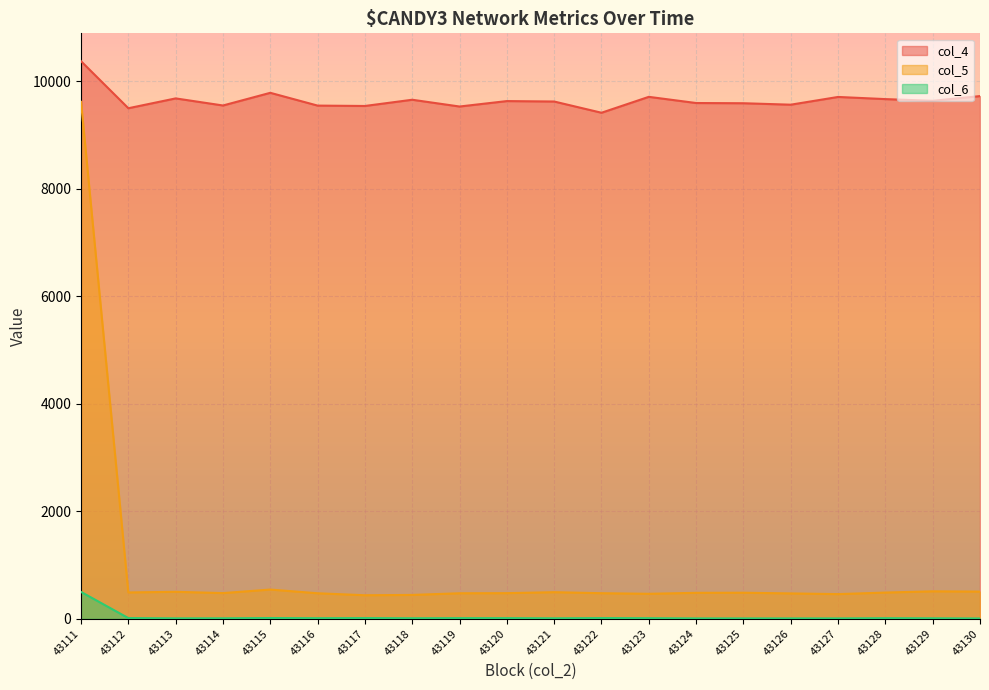

Is it true that col_5 equals 780 at 43128?

False